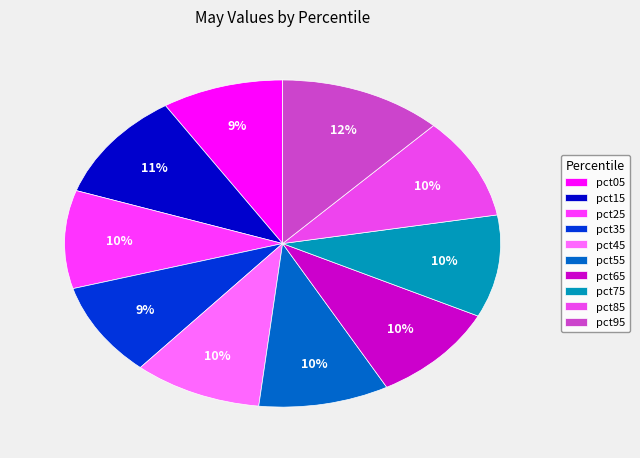

To the nearest percent, what is the average slice percentage?

10%